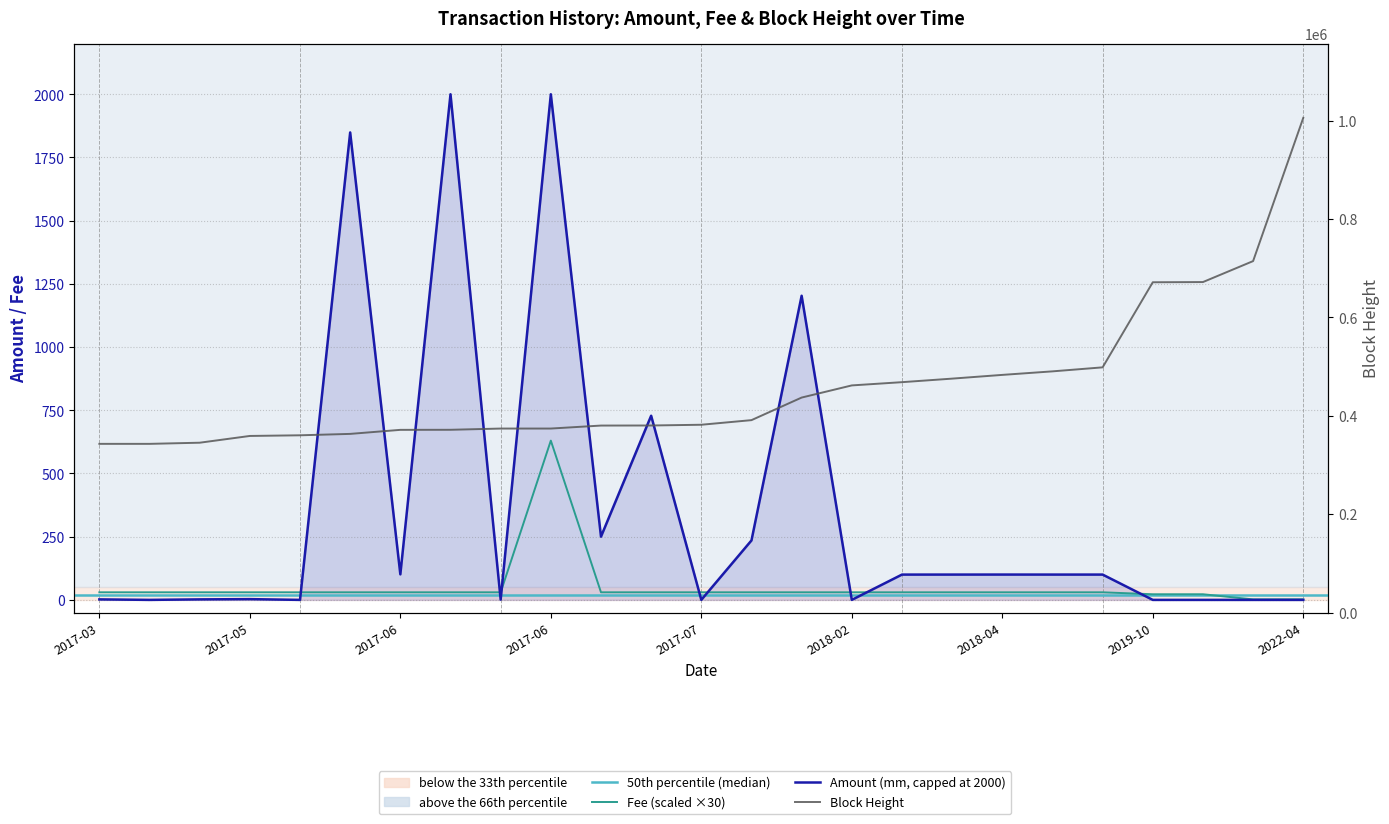

The Height series shows 225352.8 at 2017-03-28. True or false?

False